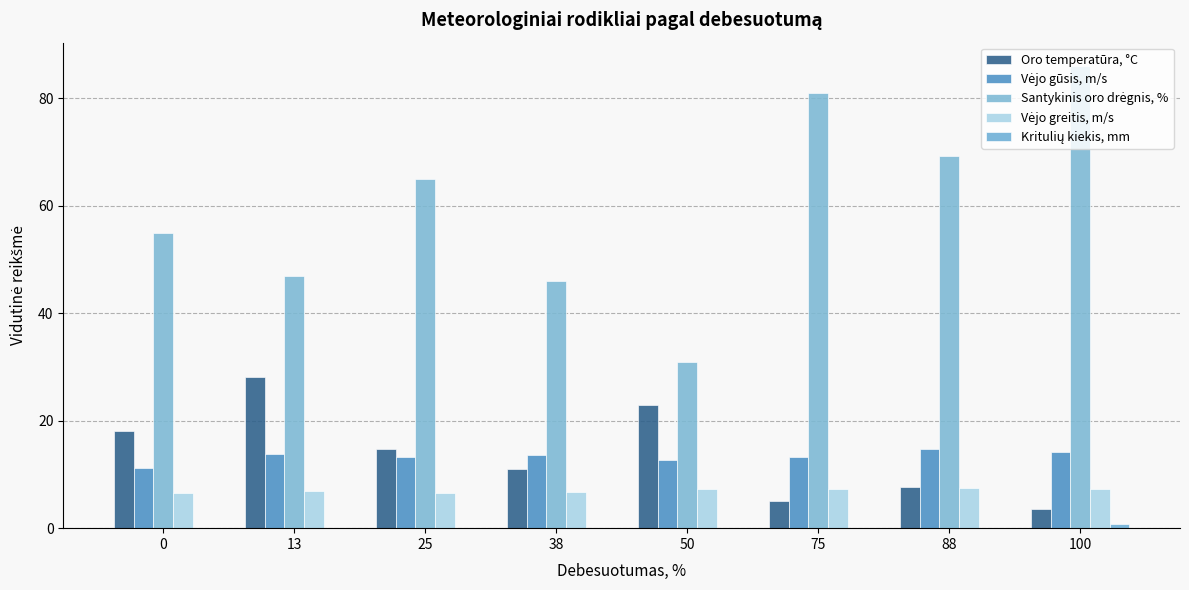

The value of Oro temperatūra, °C at 0 is 5.7. True or false?

False